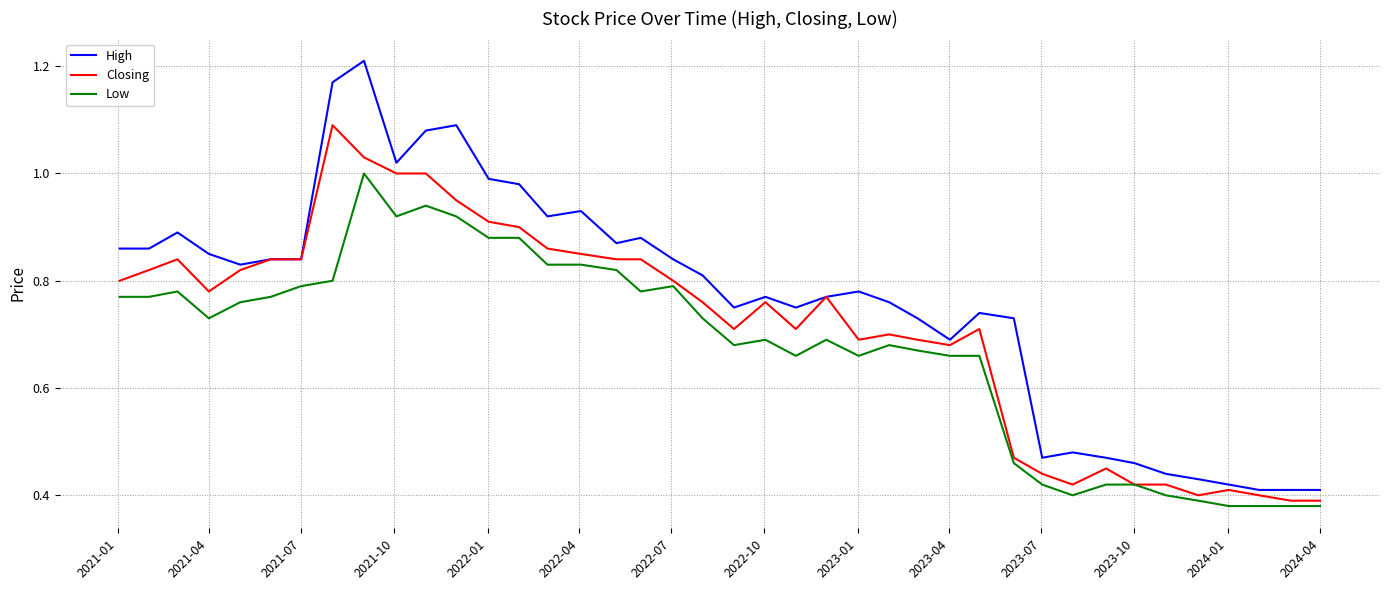

Which series has the largest total across all categories?

High